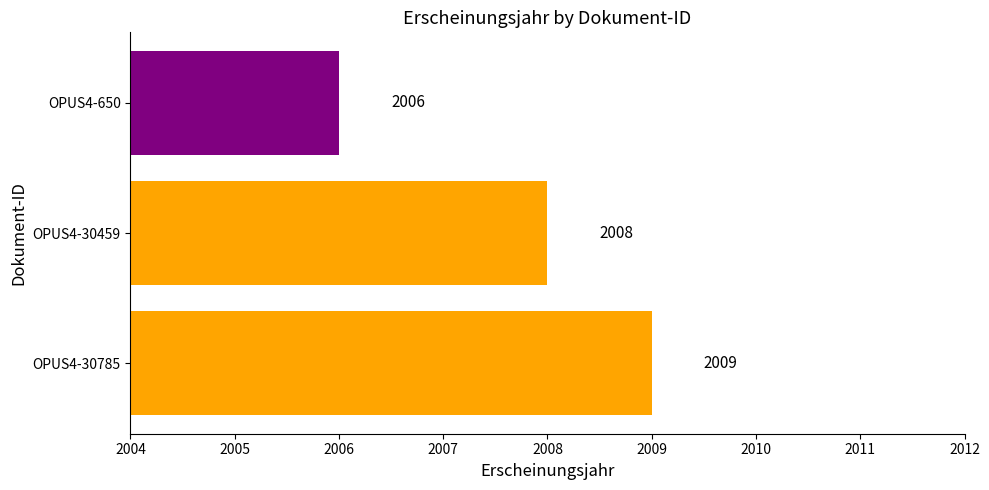

Reading top to bottom, what are all the values shown in this chart?

OPUS4-650=2006	OPUS4-30459=2008	OPUS4-30785=2009